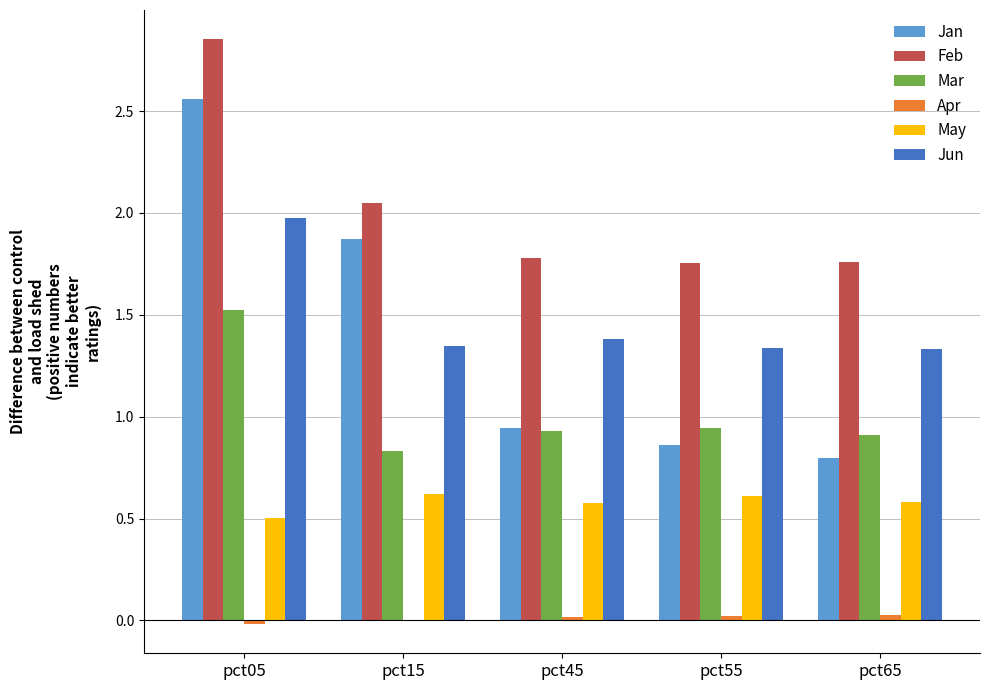

Are the bars horizontal?

No